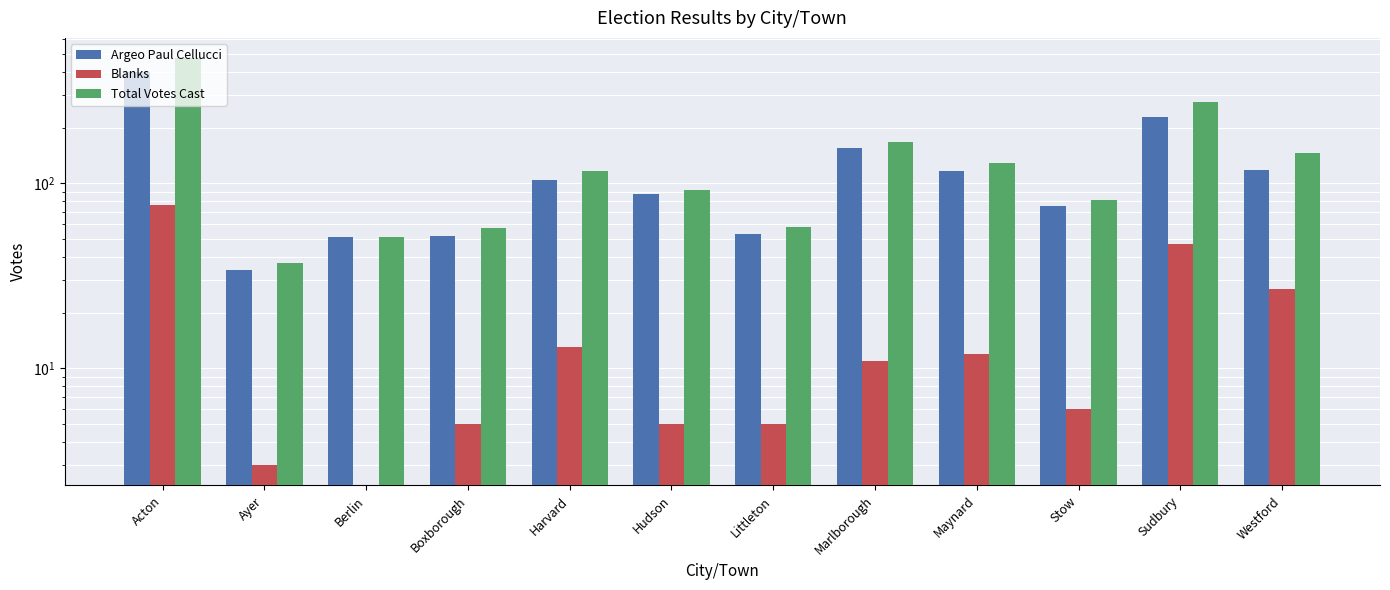

Rank the categories by Blanks value from highest to lowest.

Acton, Sudbury, Westford, Harvard, Maynard, Marlborough, Stow, Boxborough, Hudson, Littleton, Ayer, Berlin